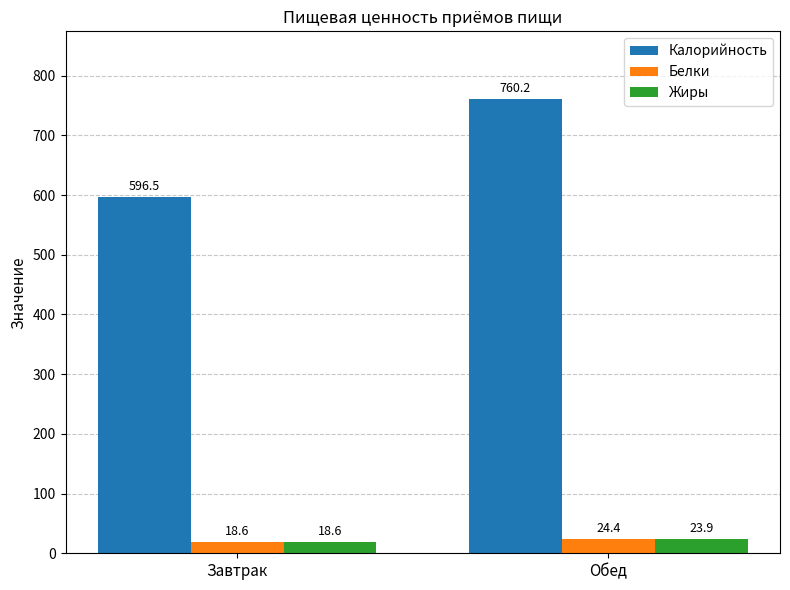

What are all the series names shown in the legend?

Калорийность, Белки, Жиры